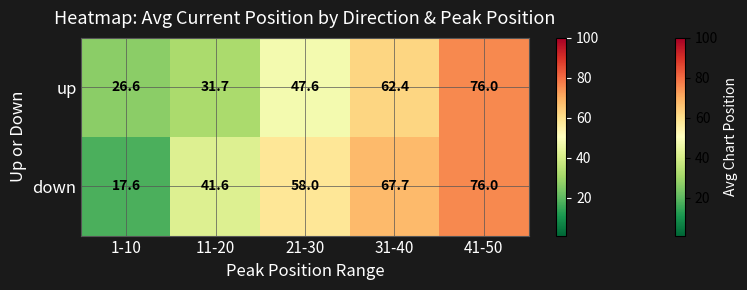

The up series shows 47.6 at 21-30. True or false?

True